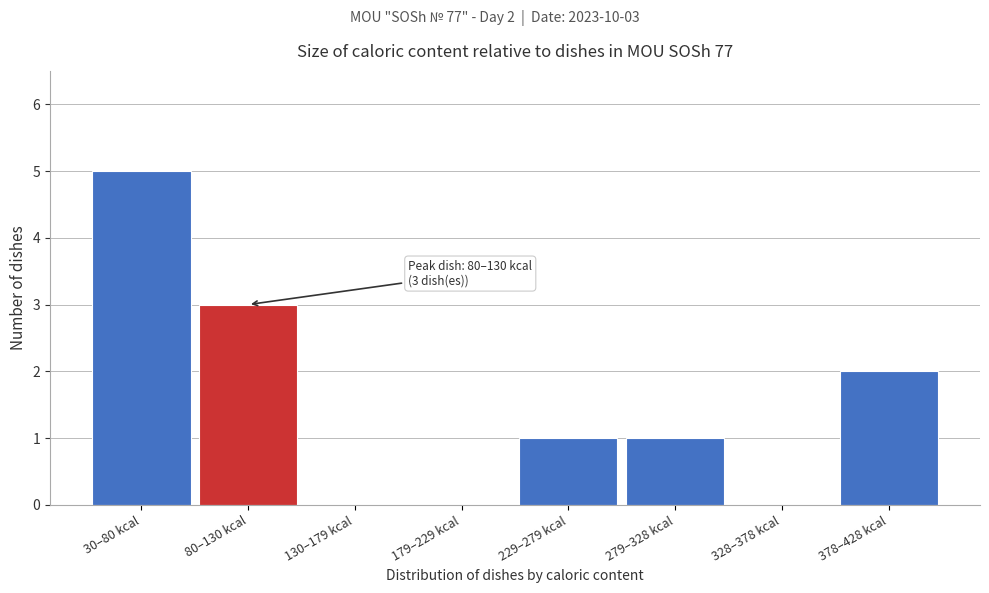

Reading left to right, transcribe all the data shown in this chart.

30–80 kcal=5	80–130 kcal=3	130–179 kcal=0	179–229 kcal=0	229–279 kcal=1	279–328 kcal=1	328–378 kcal=0	378–428 kcal=2